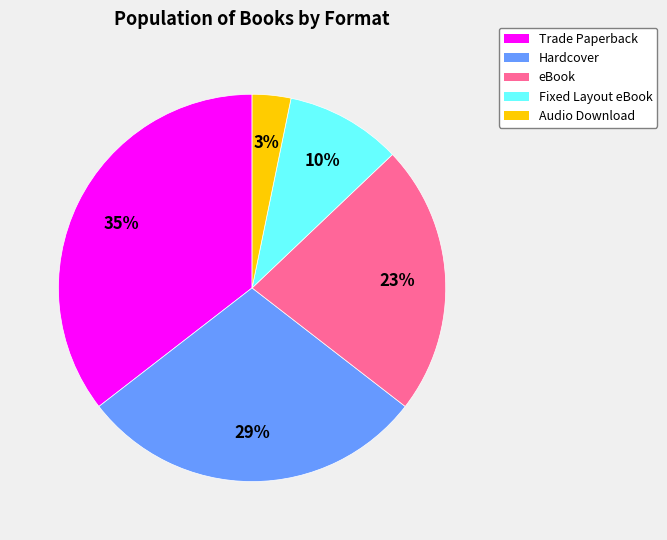

To the nearest percent, what is the combined percentage of Hardcover and eBook?

52%